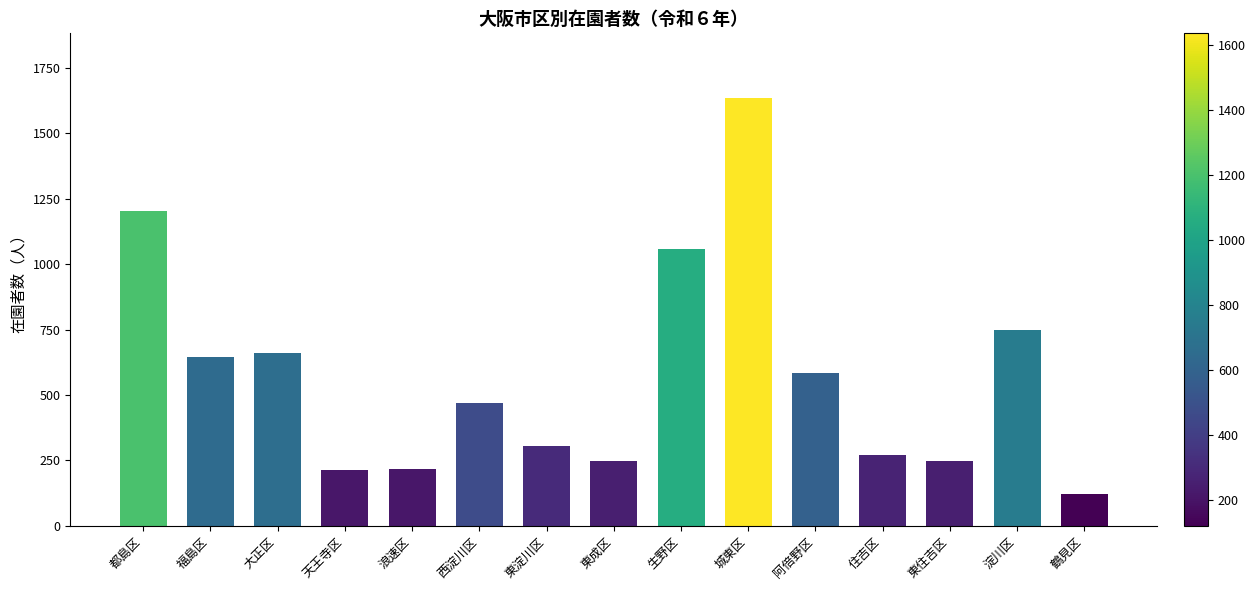

Which has a higher value, 生野区 or 天王寺区?

生野区